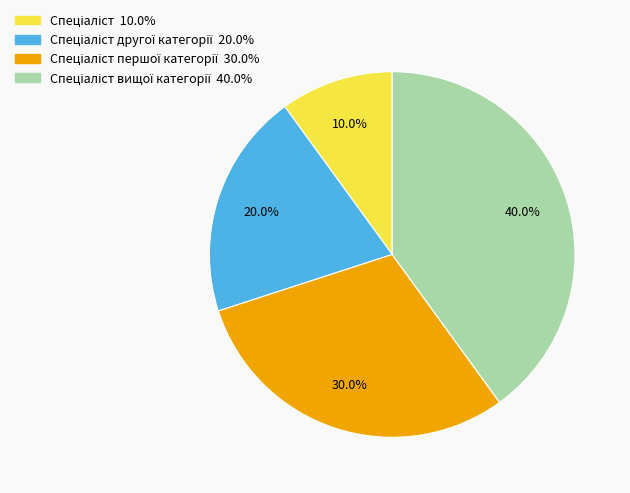

Does any single category account for the majority?

No